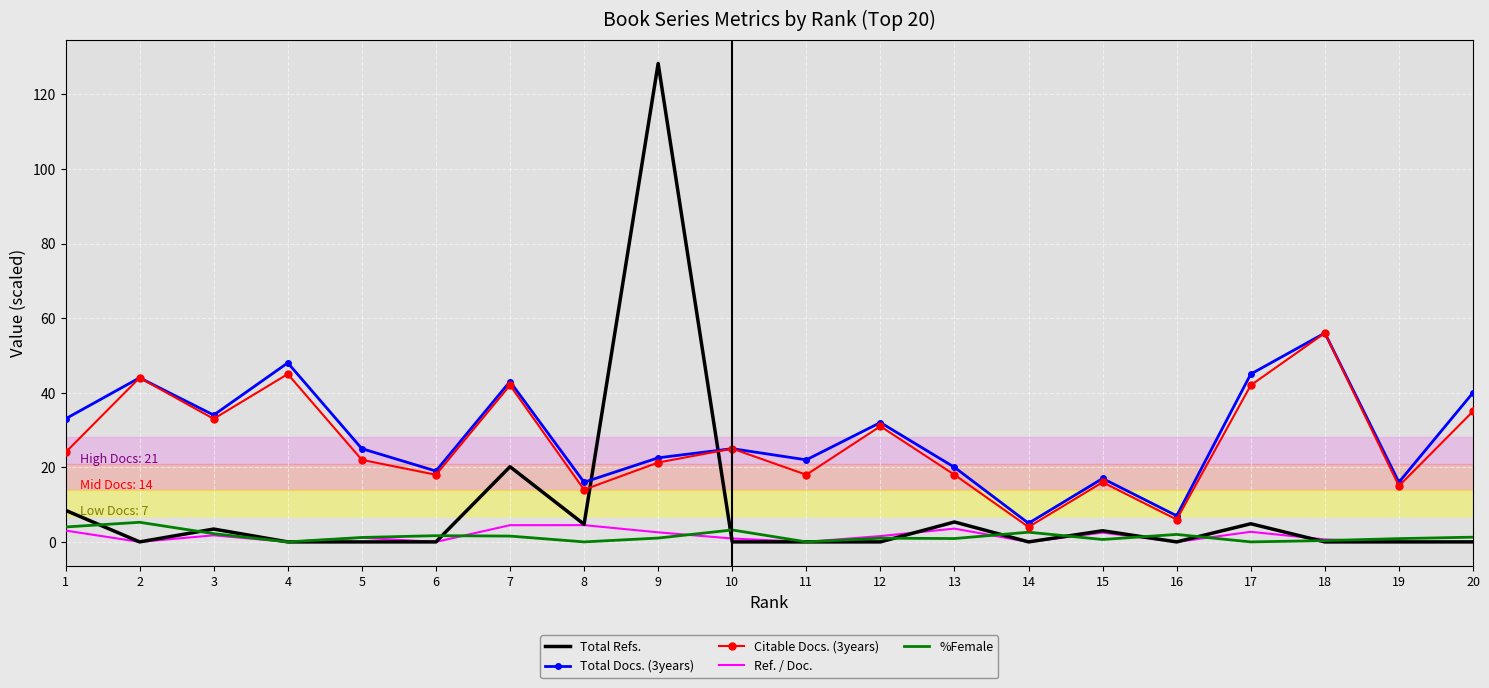

Where do %Female and Total Refs. first cross each other?

1 and 2